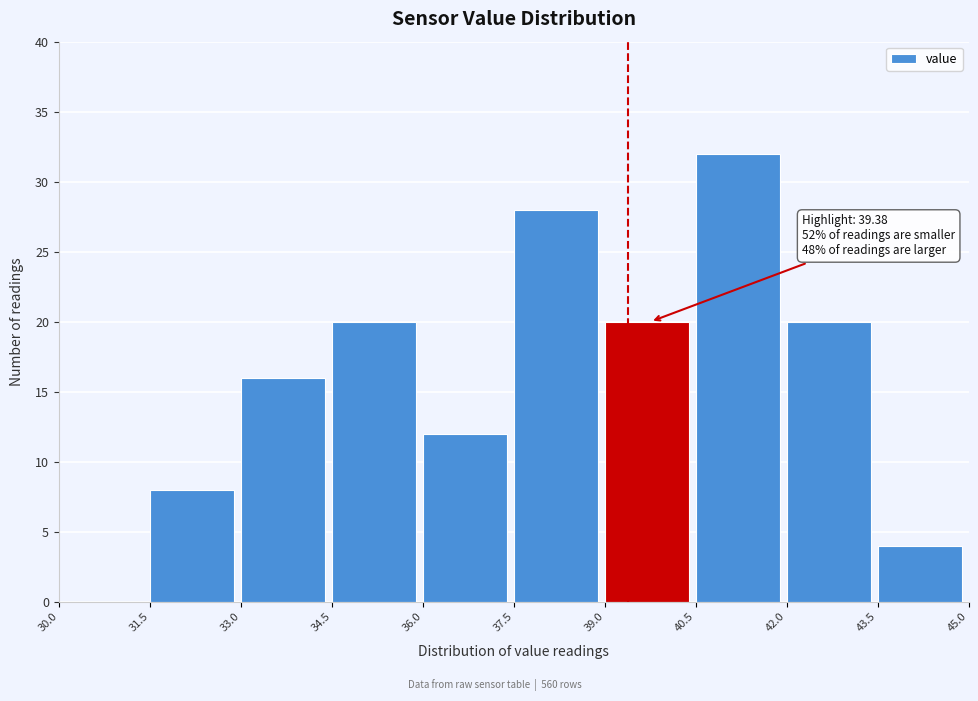

Over which range of the x-axis is the bar tallest?

40.5 to 42.0